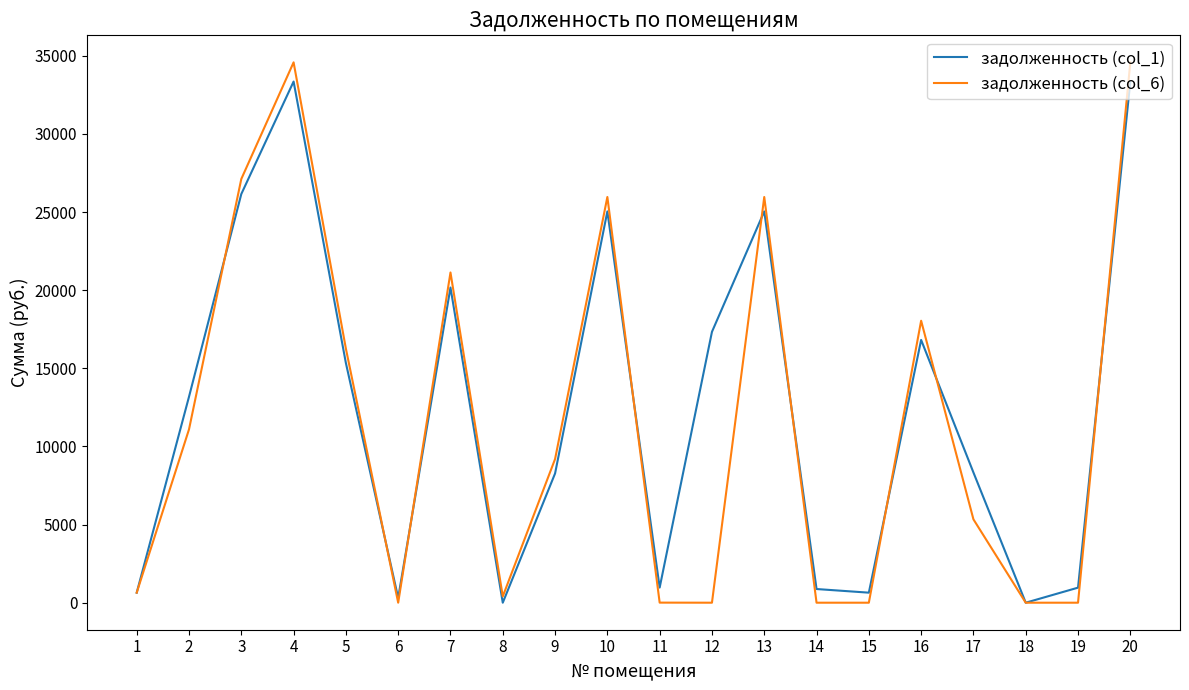

What is the difference between the maximum and minimum values in the задолженность (col_1) series?

33350.9